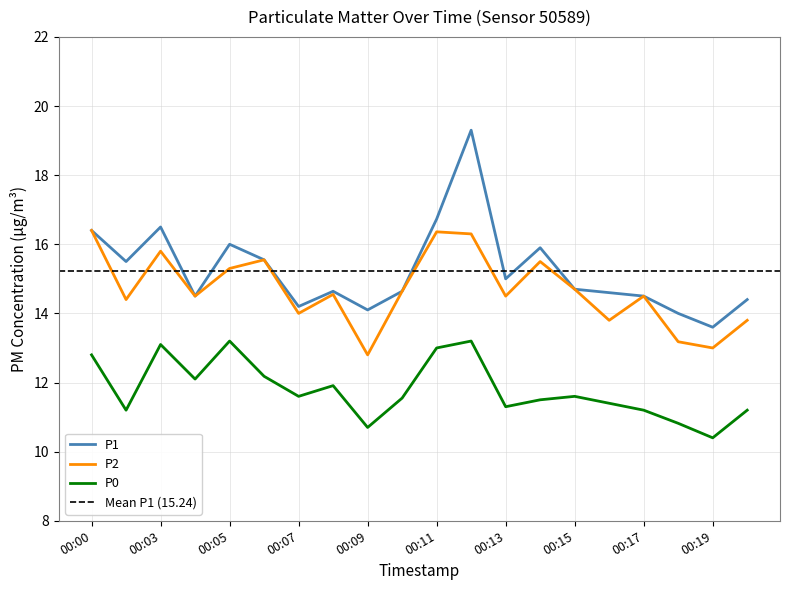

At which category does P0 reach its first local peak?

00:03